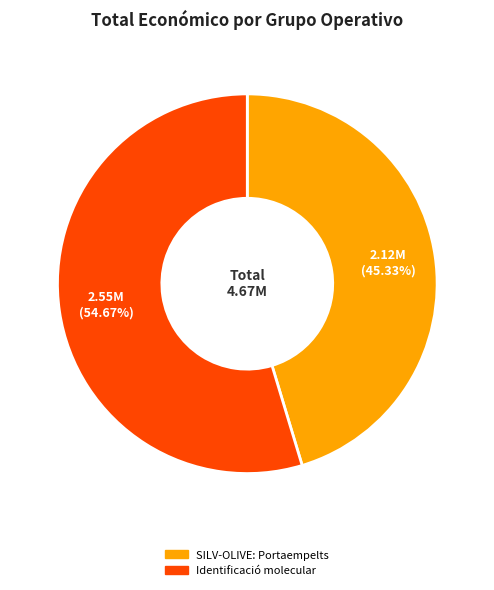

To the nearest percent, what is the combined percentage of SILV-OLIVE: Portaempelts and Identificació molecular?

100%